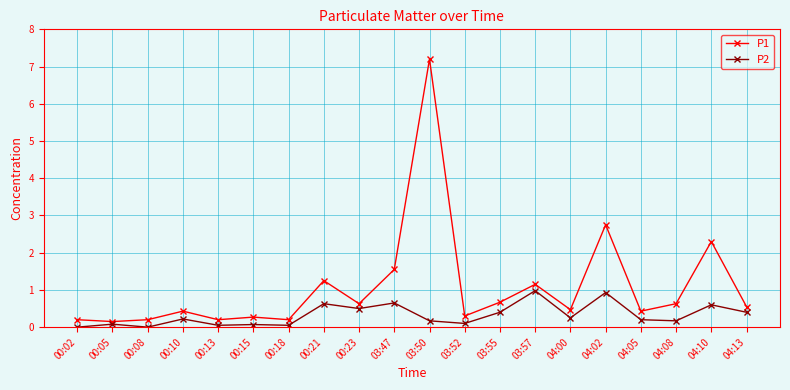

What is the label of the 1st point from the left?

00:02